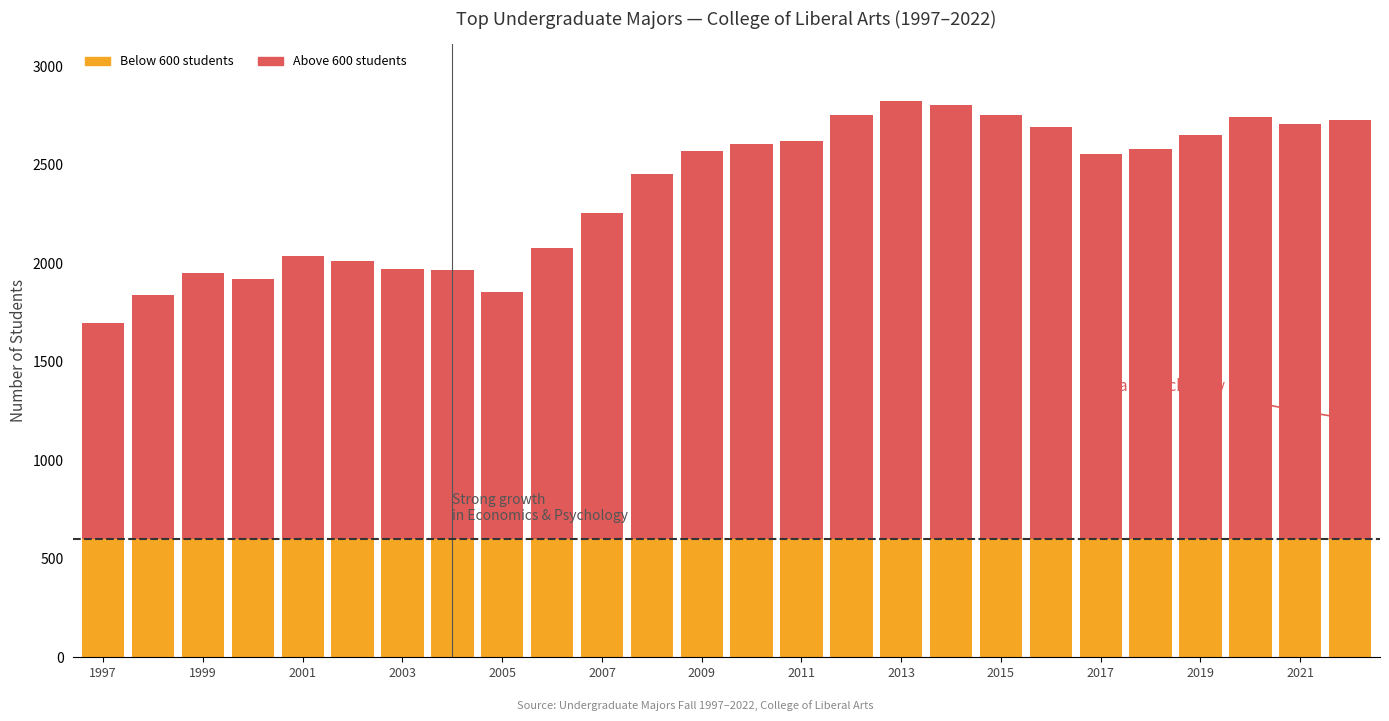

Count the number of data series in this chart.

9